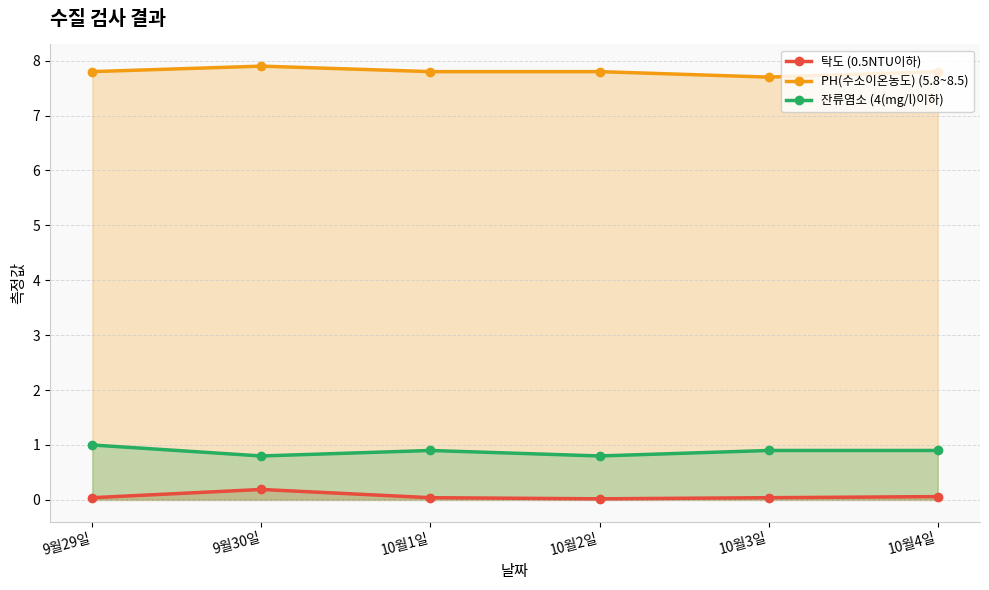

What is the difference between the highest and lowest values at 10월2일?

7.8